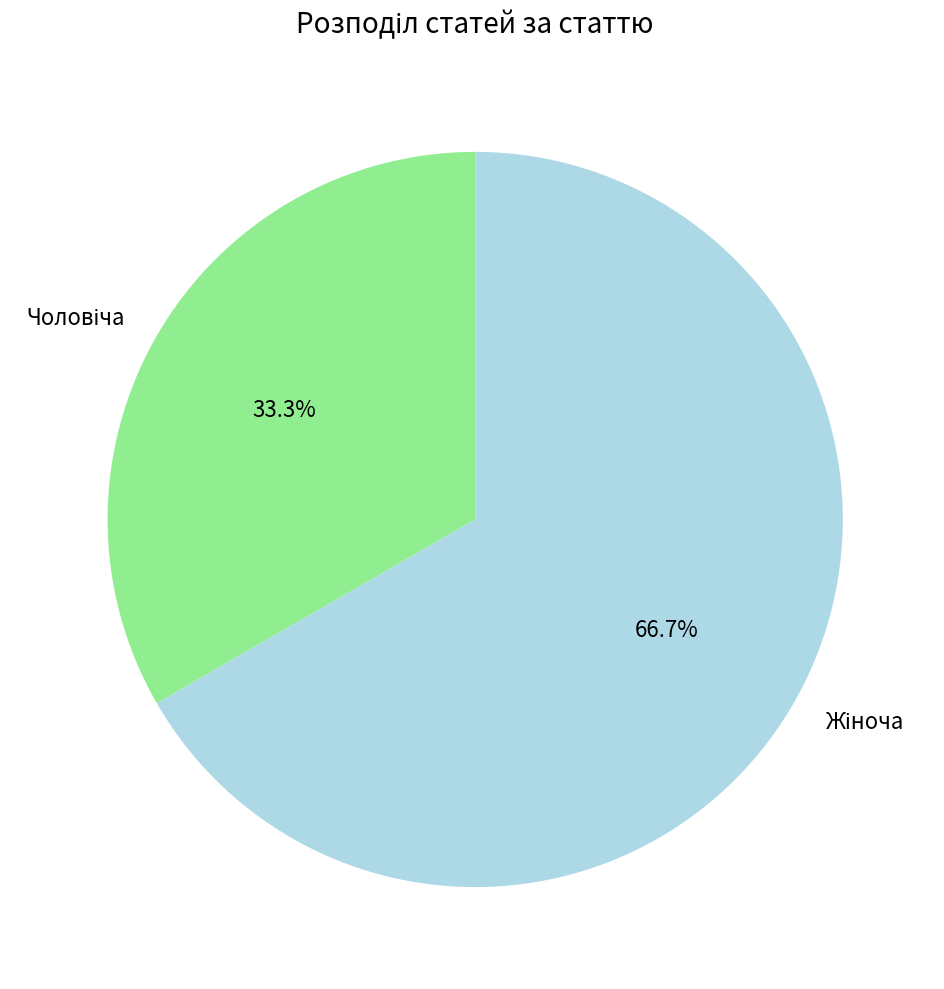

Is there a majority slice in this chart?

Yes